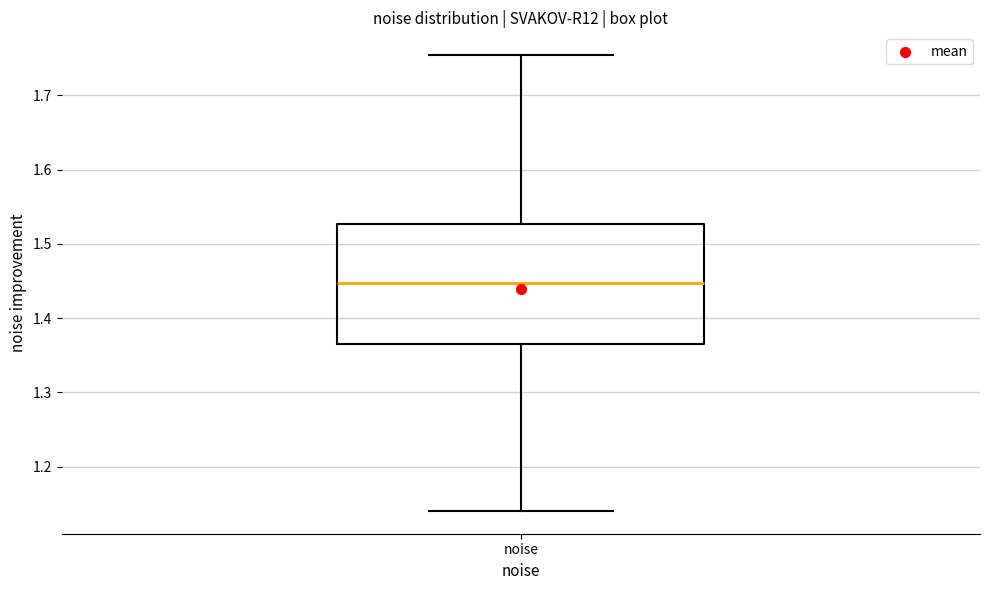

Read this box plot against the y-axis: the position of the median line, the range covered by the box, and the ends of both whiskers. The values are not printed on the chart, so give them approximately, as read against the axis.

median 1.45, box 1.36 to 1.53, whiskers 1.14 to 1.75